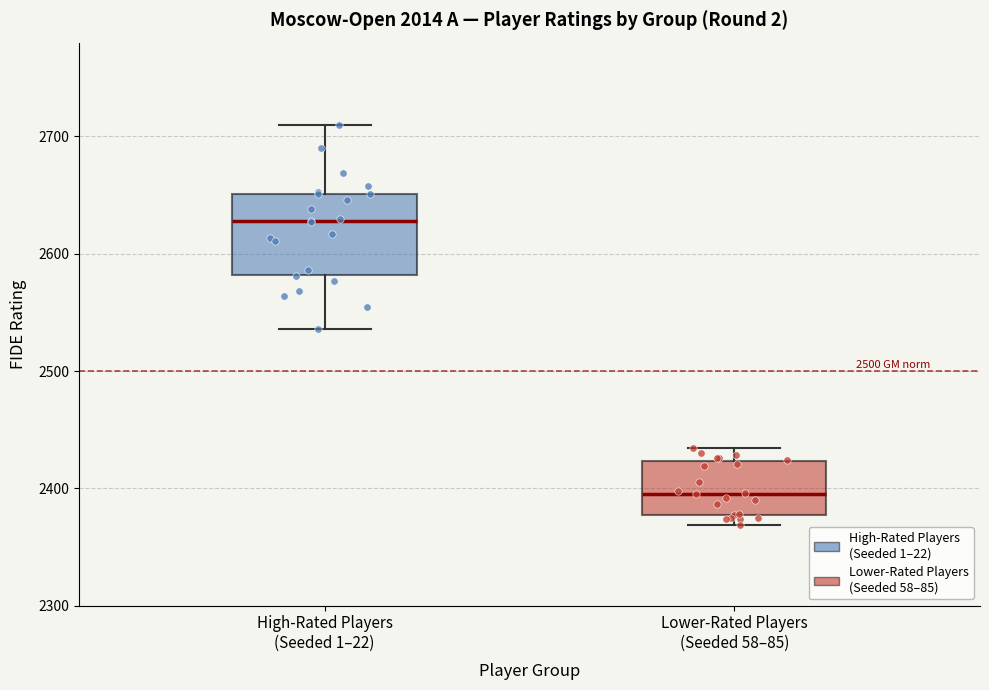

Where is the lower edge of the box for High-Rated Players (Seeded 1–22) on the y-axis? The values are not printed on the chart, so give them approximately, as read against the axis.

2580